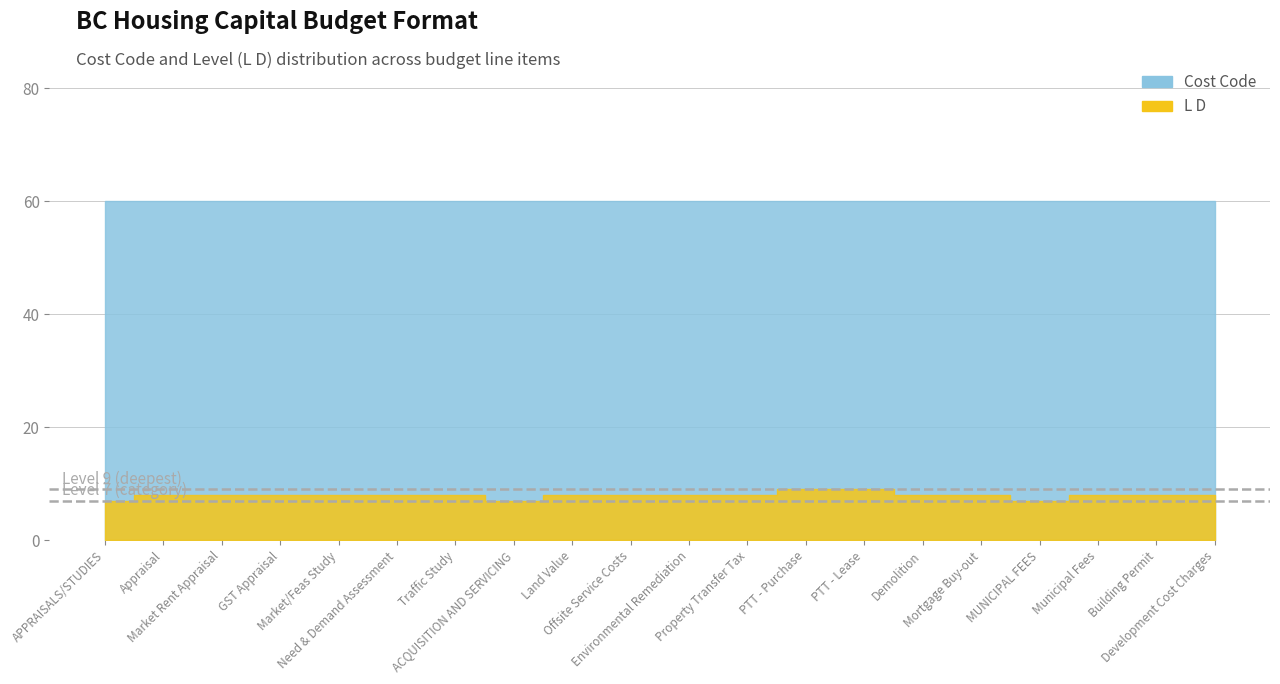

How many values are below 8?

3